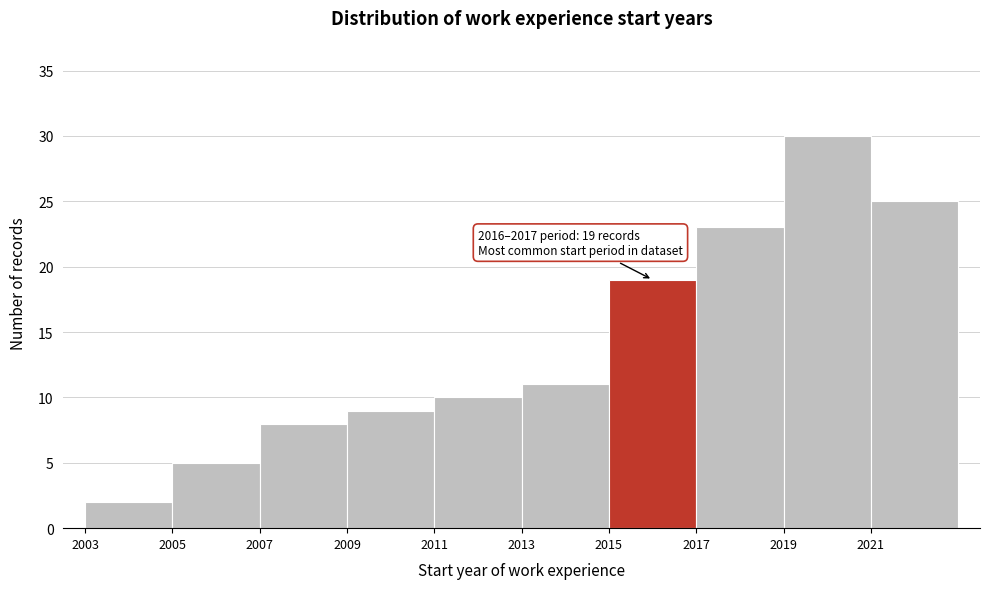

Over which range of the x-axis is the bar tallest?

2019 to 2021